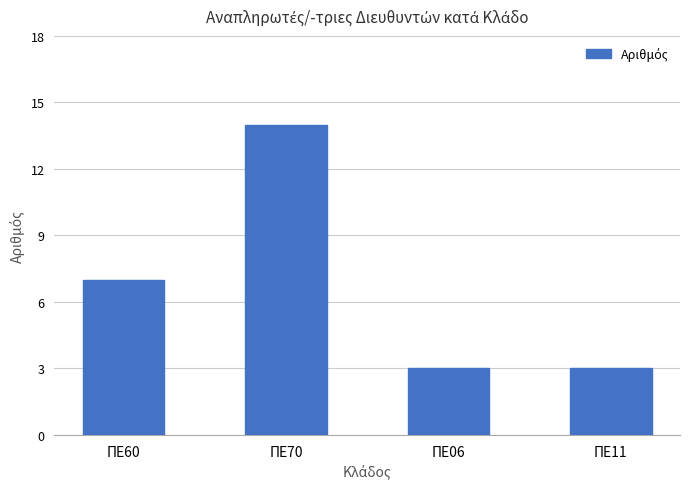

What is the ratio of the value at ΠΕ70 to the value at ΠΕ11?

4.7